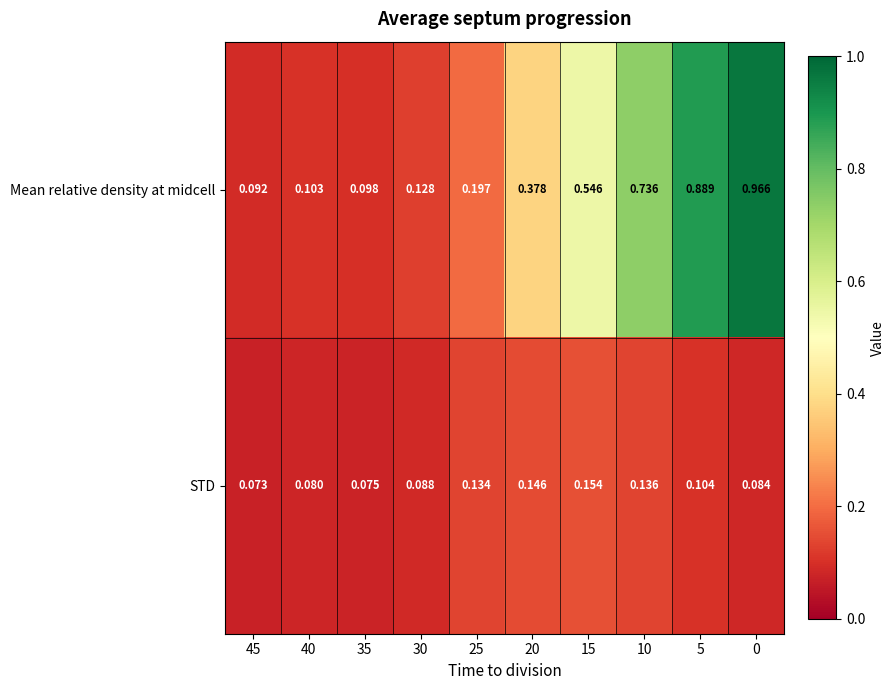

Which series has the largest total across all categories?

Mean relative density at midcell